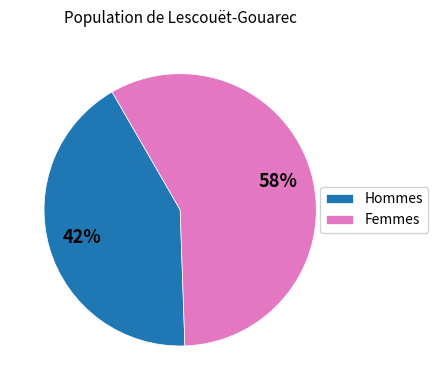

Count the number of slices in the pie.

2